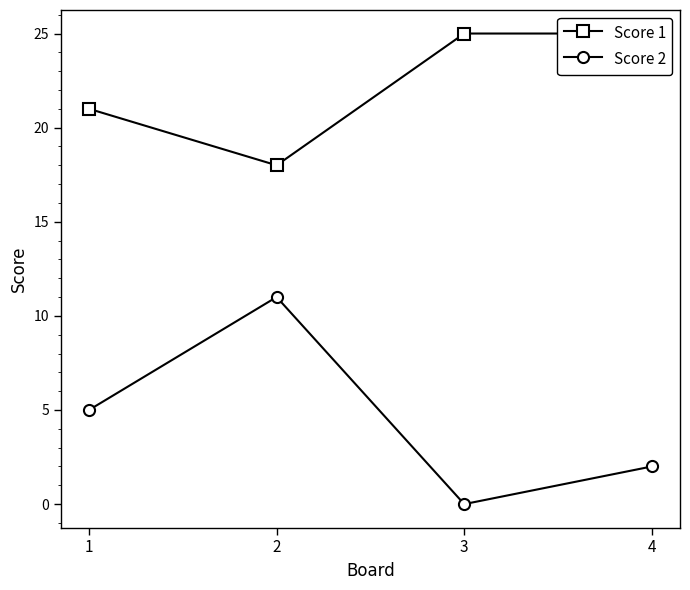

Reading left to right, transcribe all the data shown in this chart.

Score 1: 21	18	25	25
Score 2: 5	11	0	2